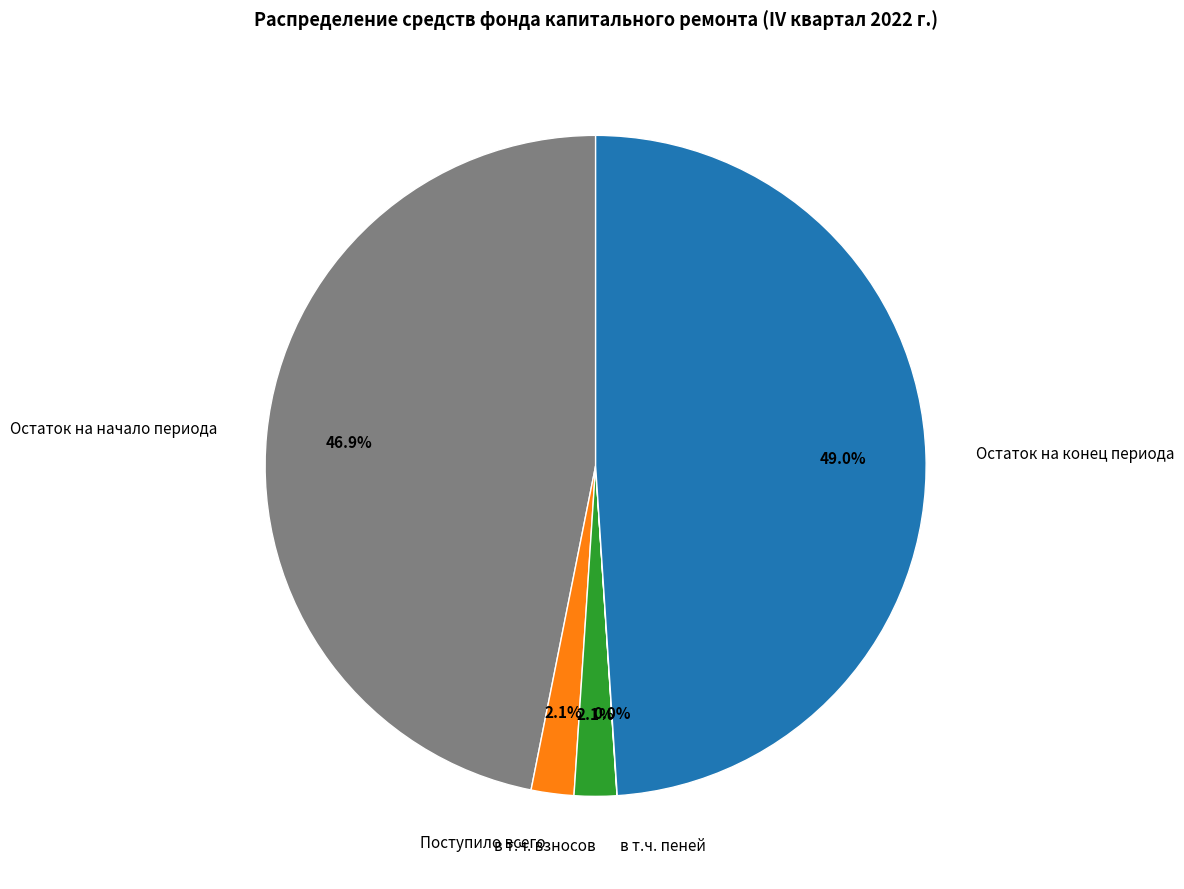

To the nearest percent, what is the difference between the largest and smallest slice percentages?

49%